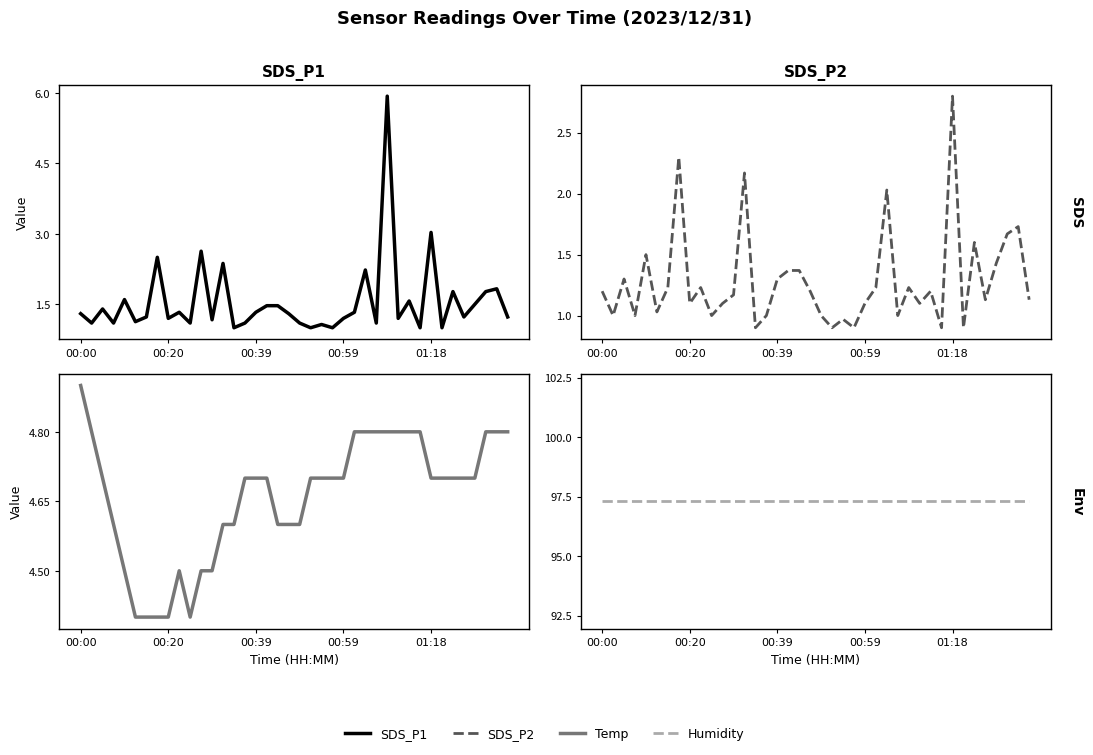

Where do SDS_P1 and Temp first cross each other?

27 and 28